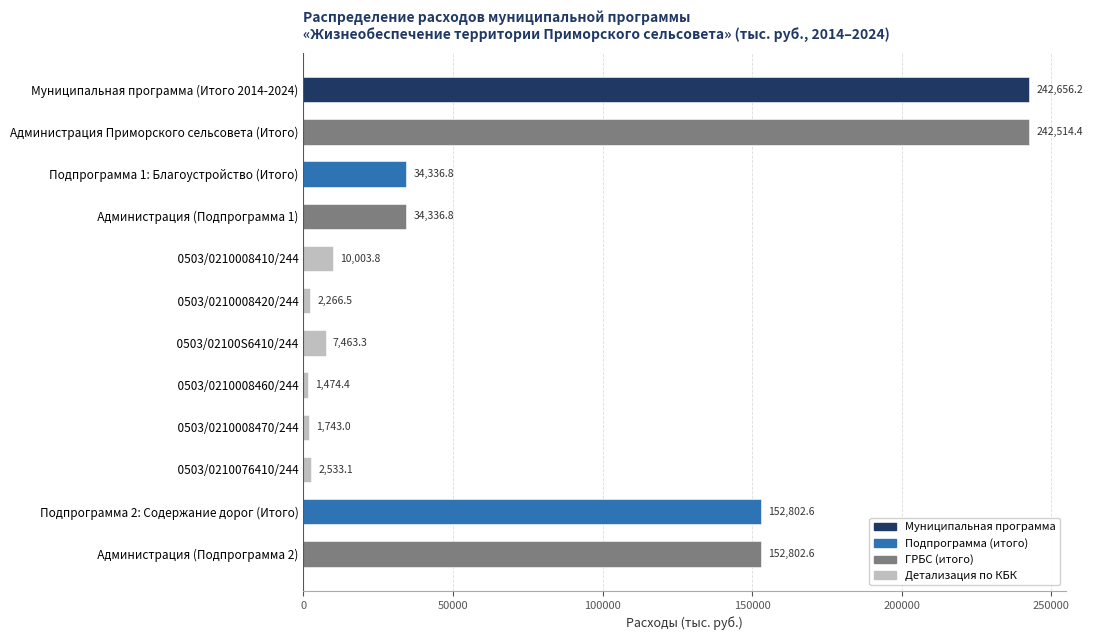

Approximately how many times larger is the value at     0503/02100S6410/244 compared to     0503/0210008470/244?

4.3